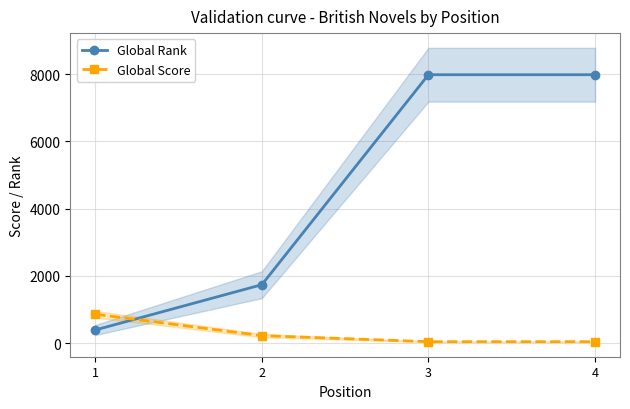

What value does the Global Rank series have at 4, to the nearest 100?

8000